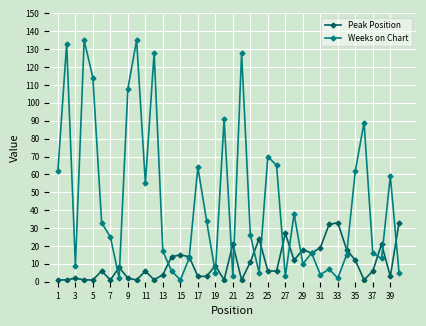

True or false: Peak Position has more than 2 points higher than both neighbors.

True